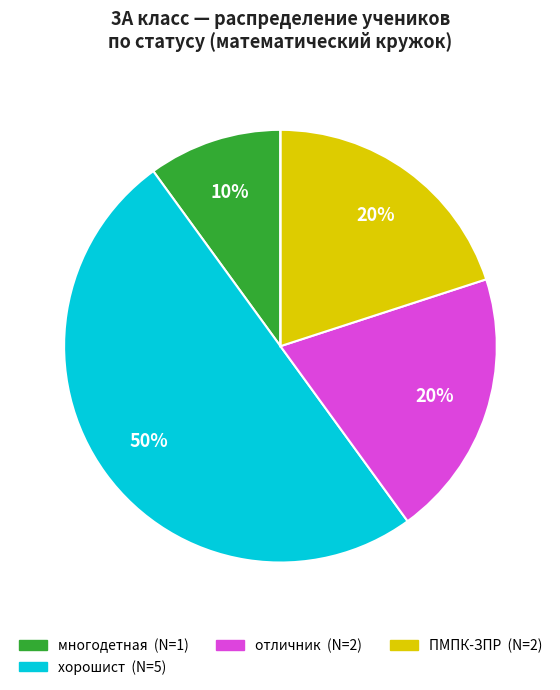

To the nearest percent, what is the average slice percentage?

20%